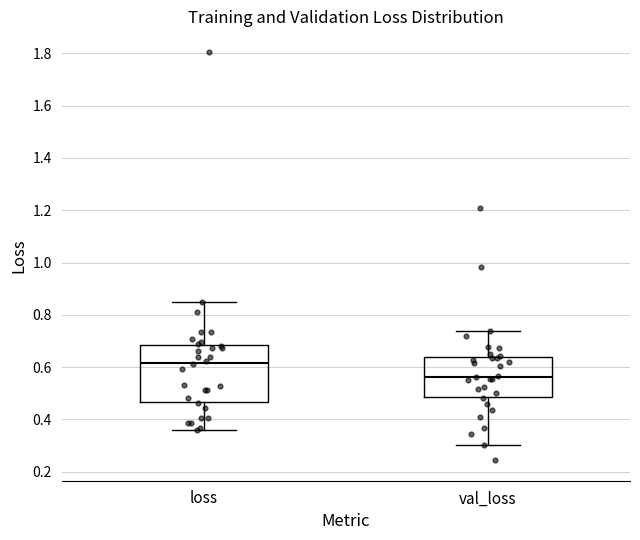

Which box has the highest median line?

loss